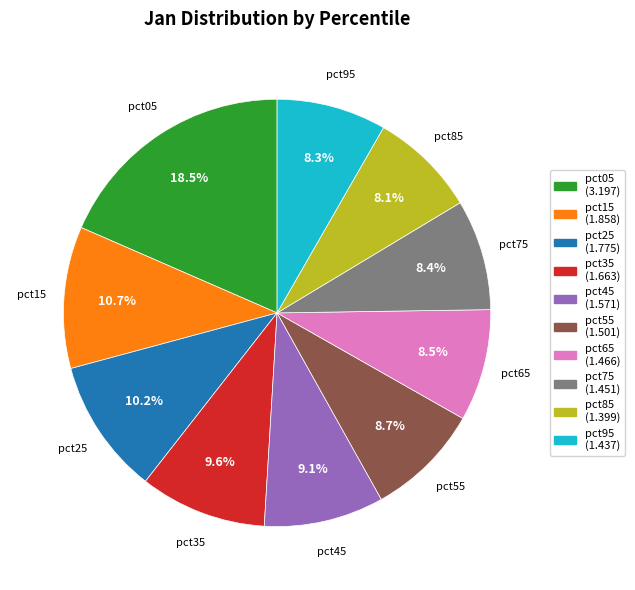

True or false: pct85 accounts for 1% of the total.

False